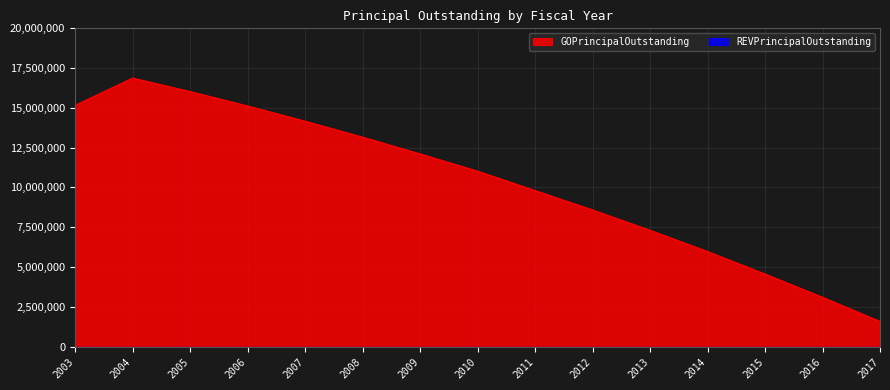

What is the change in value from 2011 to 2015?

-5245000